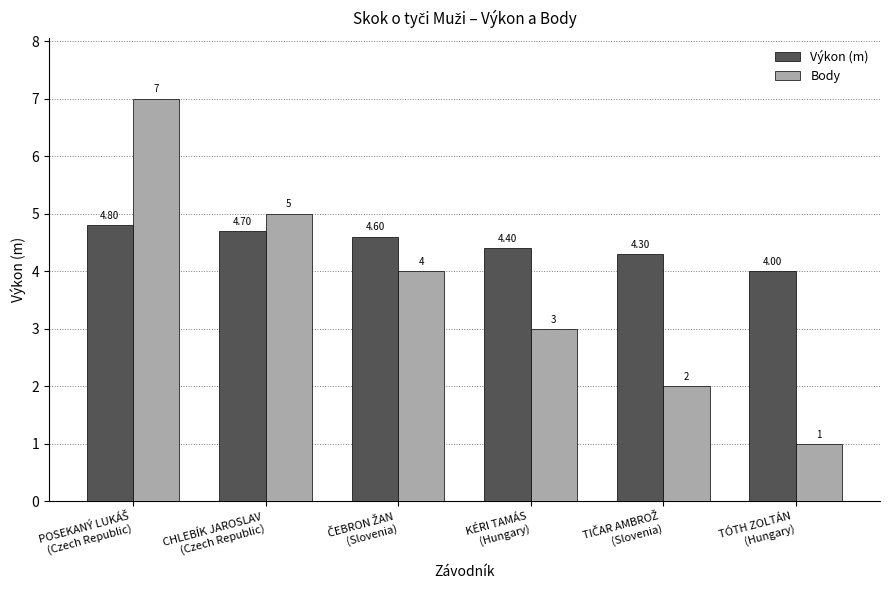

What is the spread (max minus min) of values at CHLEBÍK JAROSLAV
(Czech Republic)?

0.3